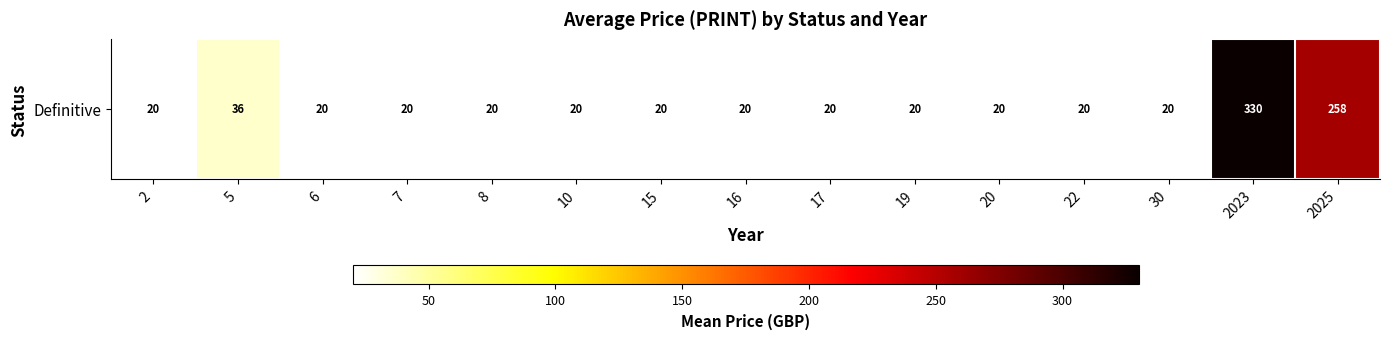

At which category does the chart reach its minimum across all series?

2